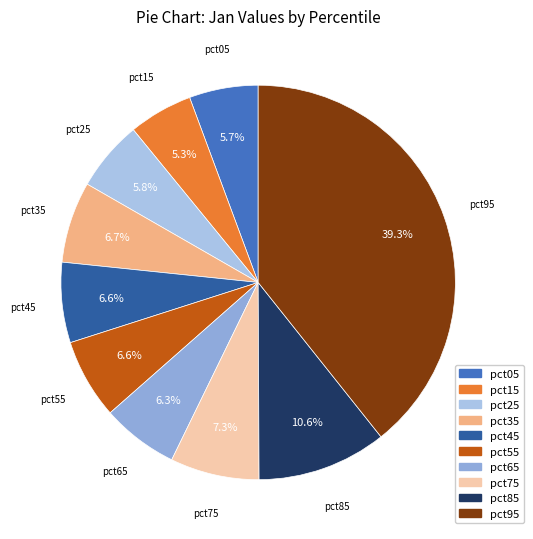

To the nearest percent, what is the difference between the largest and smallest slice percentages?

34%